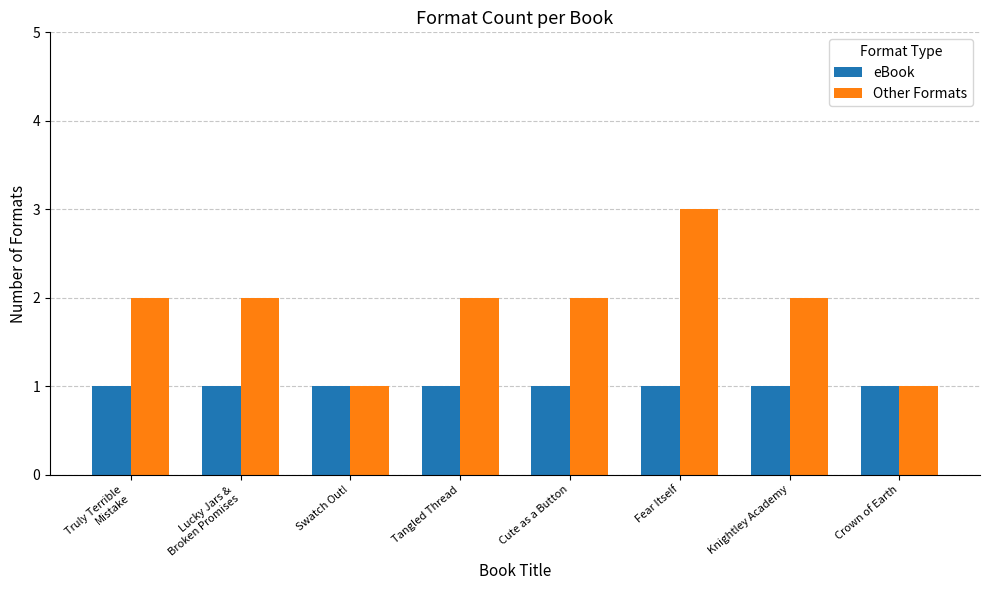

What is the maximum value shown in the chart?

3